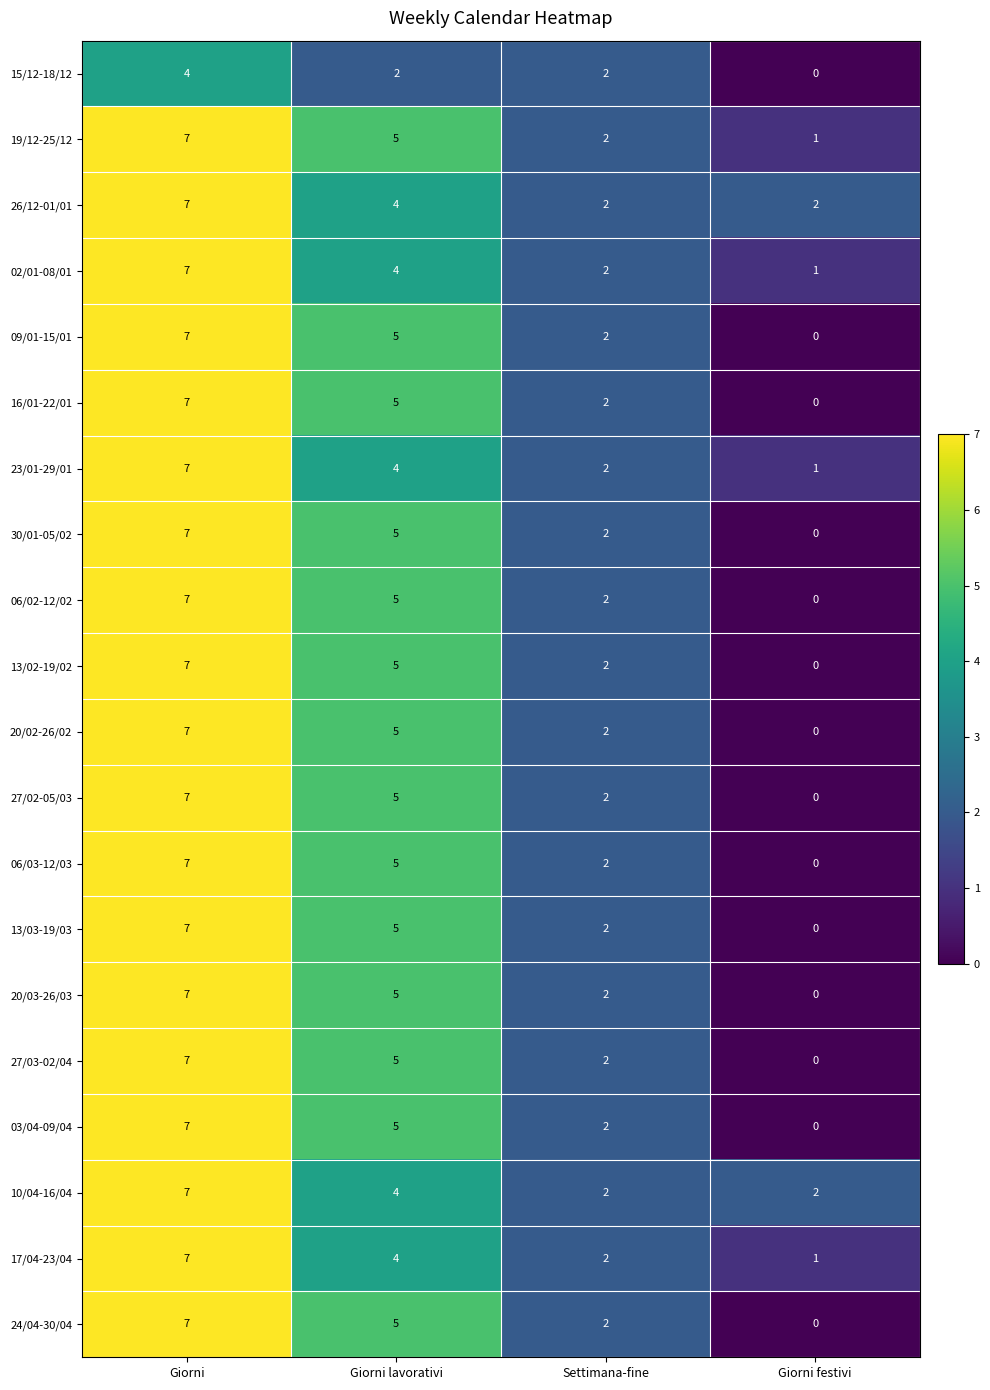

True or false: 16/01-22/01 has a value of 0 at Giorni festivi.

True